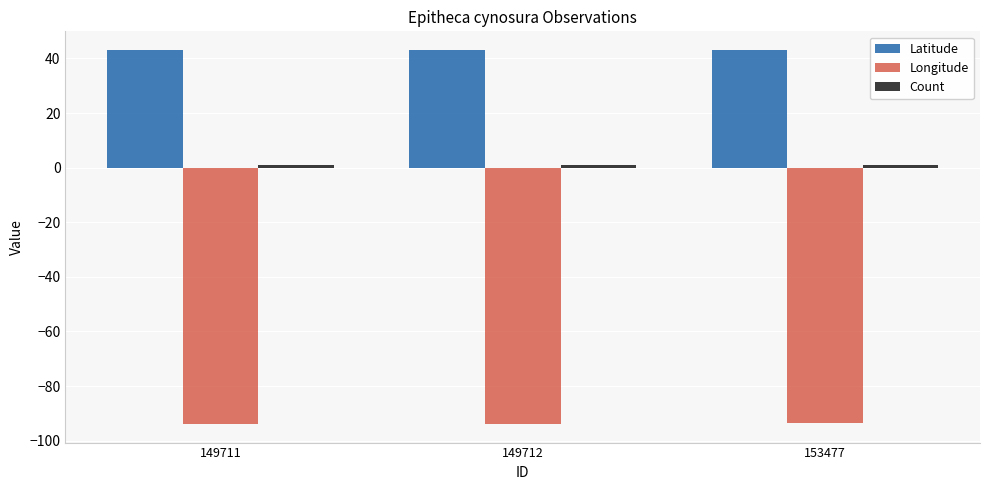

The value of Latitude at 149711 is 43.1. True or false?

True